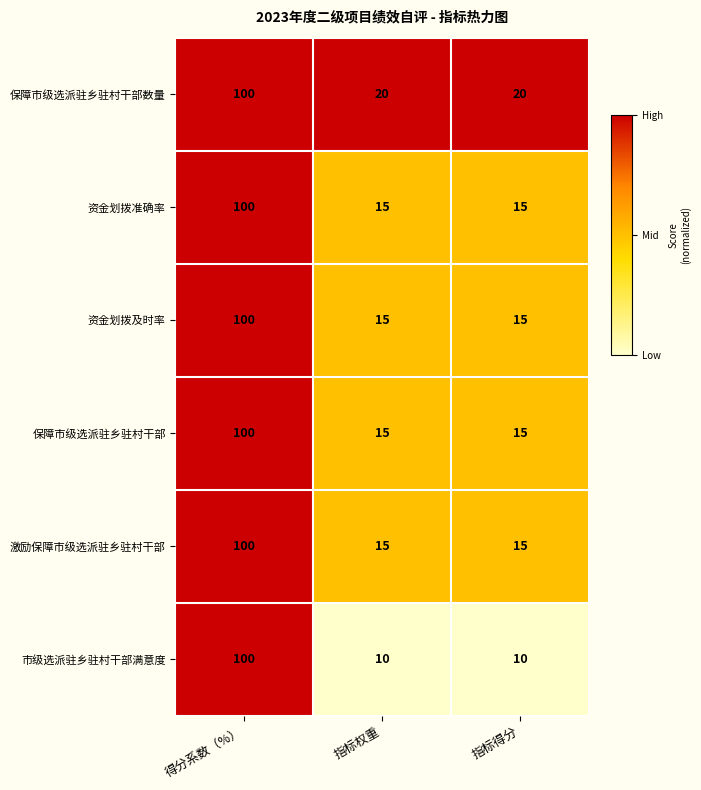

How many series are shown in this chart?

6